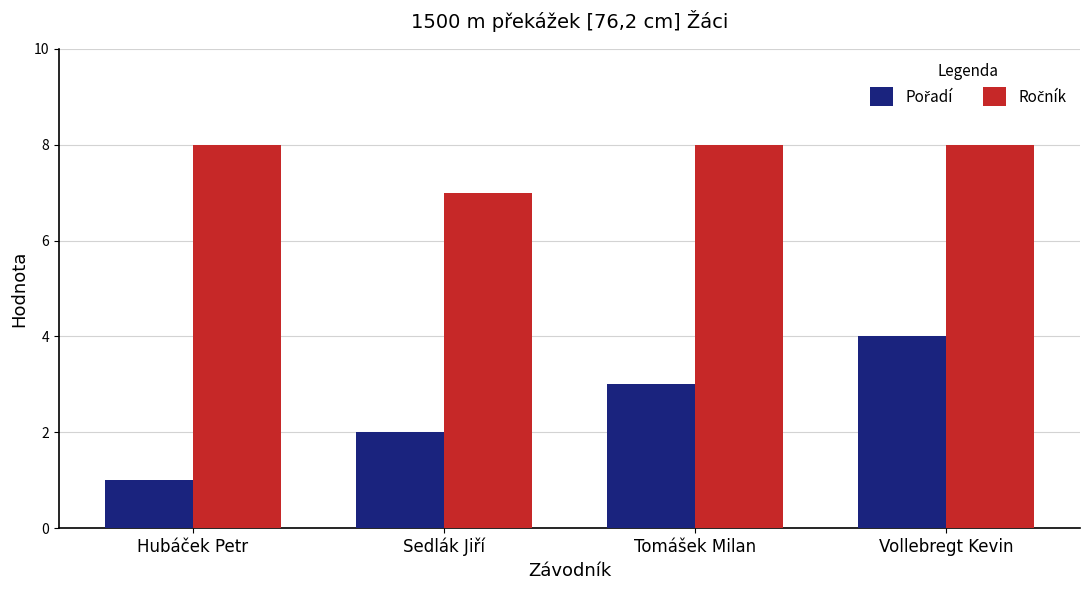

At which category is the sum across all series the highest?

Vollebregt Kevin